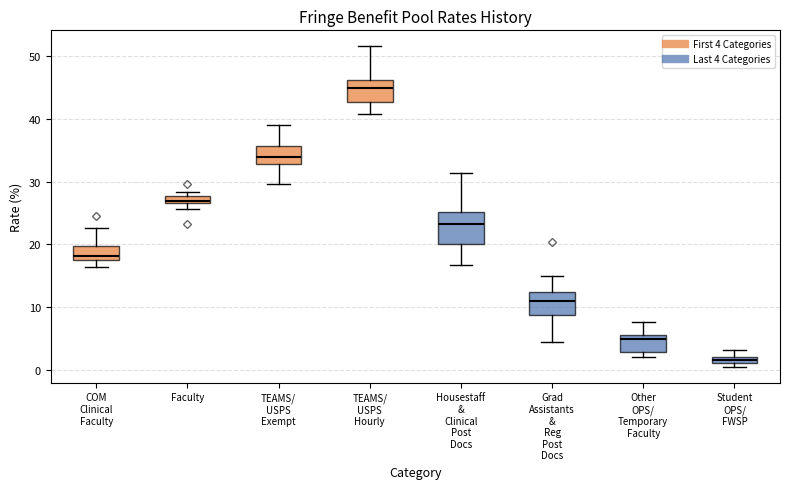

Comparing the boxes themselves (not the whiskers), which one is the tallest?

Housestaff & Clinical Post Docs